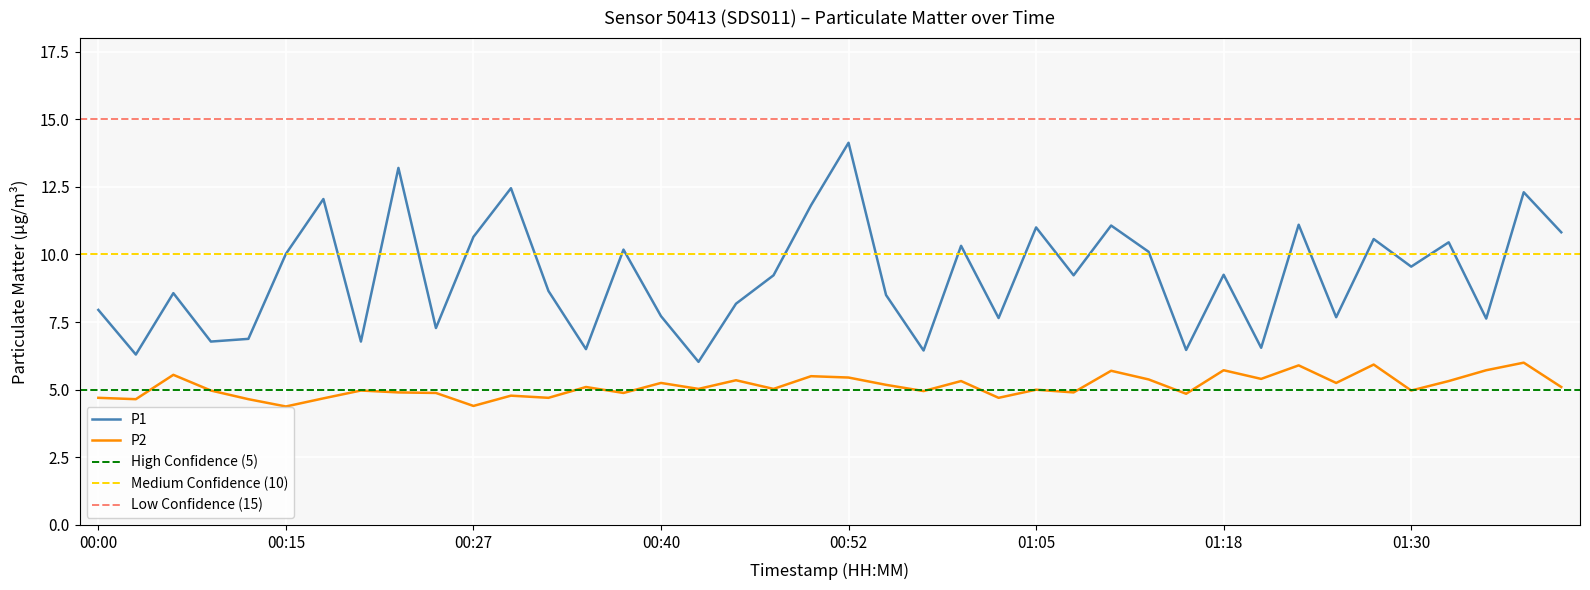

Reading left to right, transcribe all the data shown in this chart.

P1: 8.0	6.3	8.6	6.8	6.9	10.0	12.1	6.8	13.2	7.3	10.7	12.4	8.7	6.5	10.2	7.7	6.0	8.2	9.2	11.8	14.1	8.5	6.5	10.3	7.7	11.0	9.2	11.1	10.1	6.5	9.2	6.5	11.1	7.7	10.6	9.6	10.4	7.6	12.3	10.8
P2: 4.7	4.7	5.5	5.0	4.7	4.4	4.7	5.0	4.9	4.9	4.4	4.8	4.7	5.1	4.9	5.2	5.0	5.3	5.0	5.5	5.5	5.2	5.0	5.3	4.7	5.0	4.9	5.7	5.4	4.8	5.7	5.4	5.9	5.2	5.9	5.0	5.3	5.7	6.0	5.1